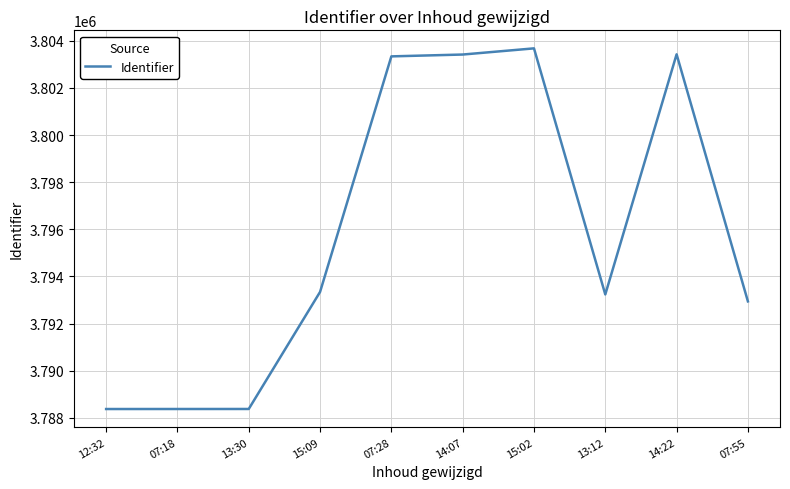

What is the greatest value displayed?

3803682